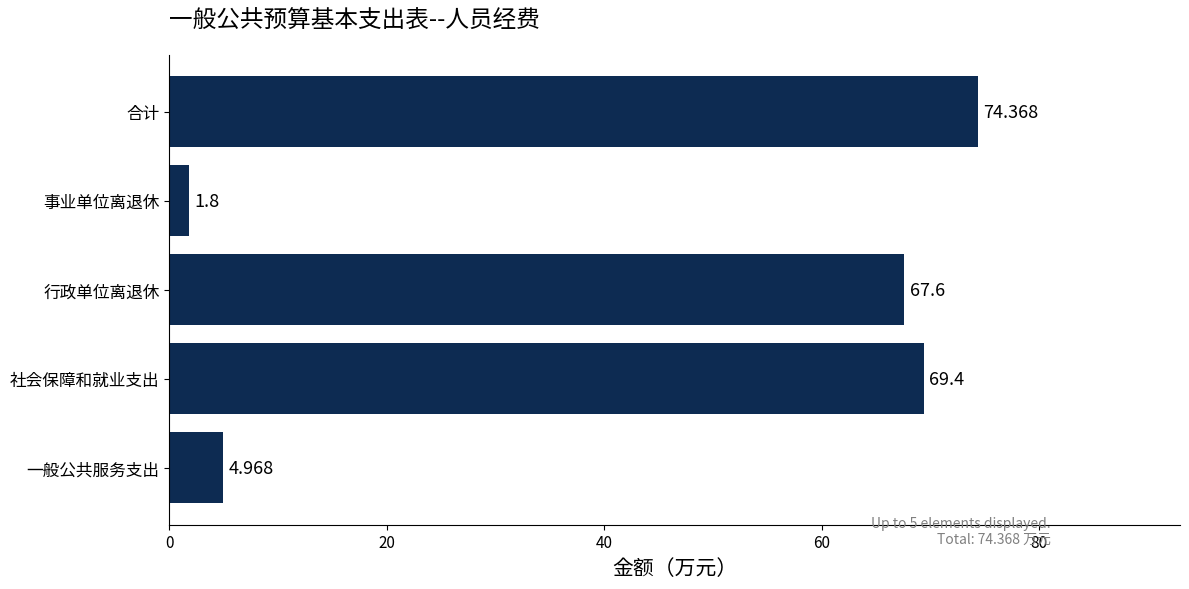

Which has a higher value, 行政单位离退休 or 合计?

合计